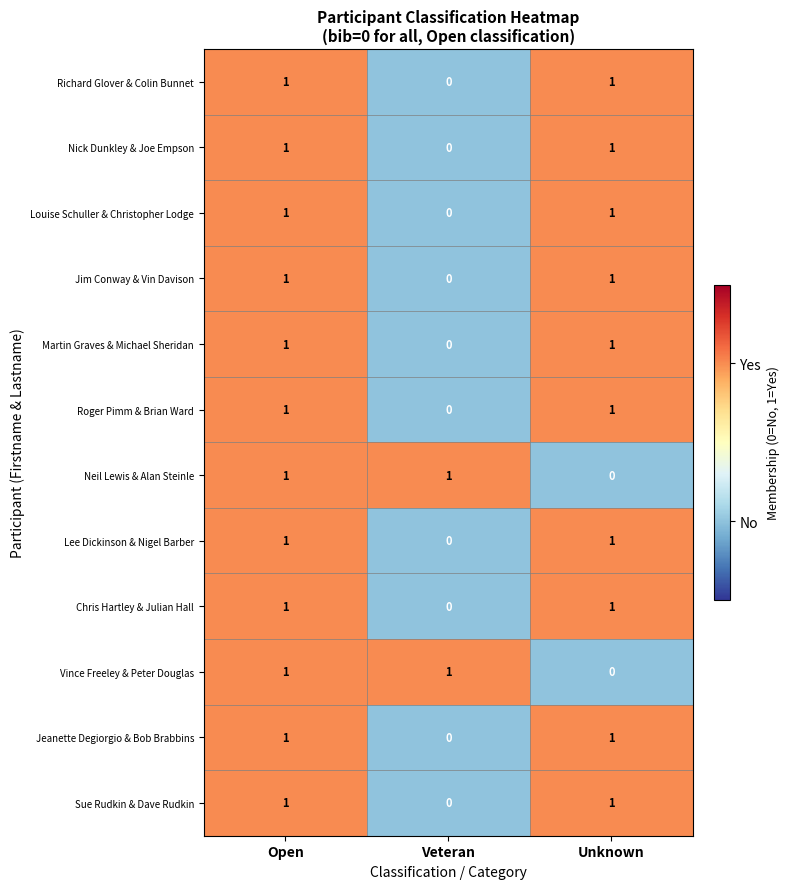

Where is Jeanette Degiorgio & Bob Brabbins nearest to the value 0?

Veteran